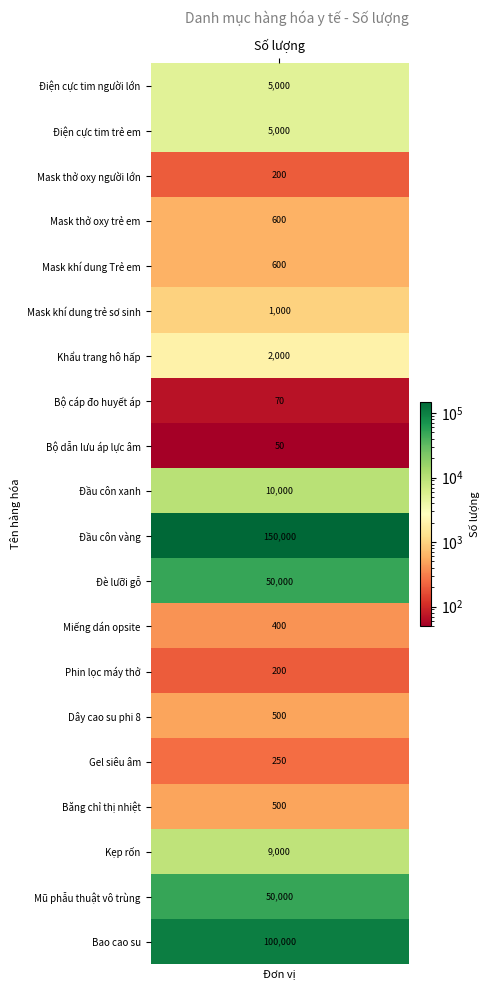

What is the approximate value at 4, to the nearest 100?

600